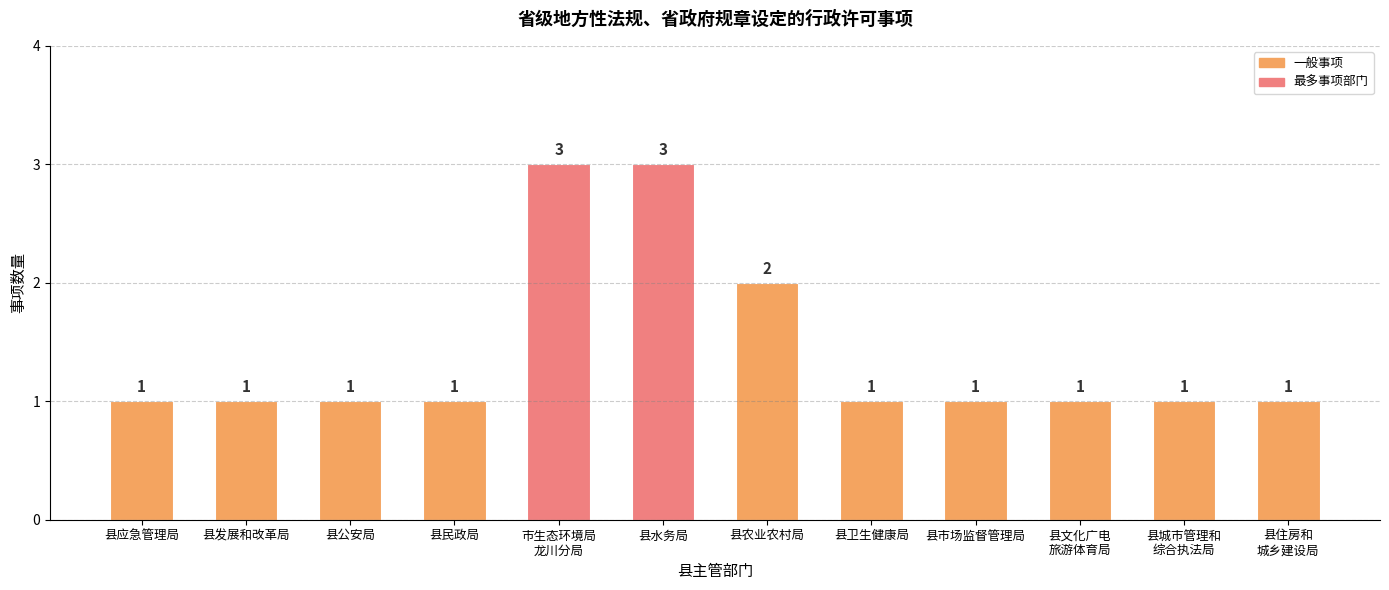

What is the approximate value at 县发展和改革局?

1